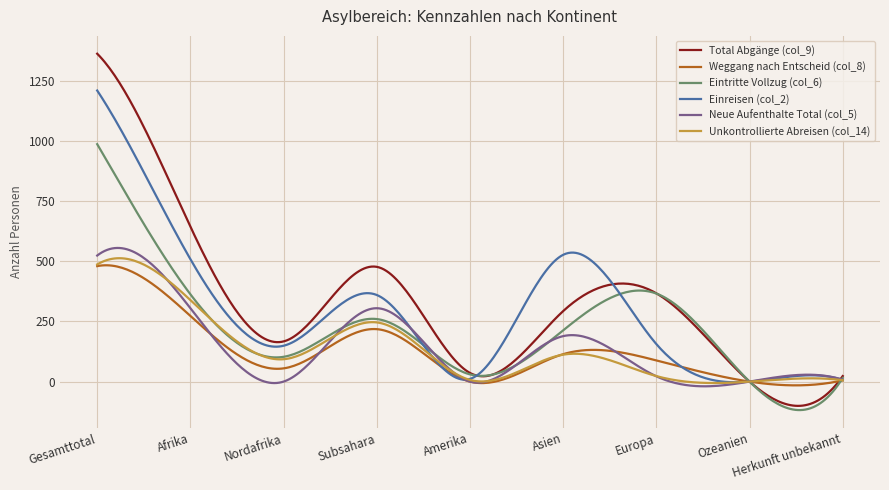

Which series has the largest range (max minus min)?

Total Abgänge (col_9)